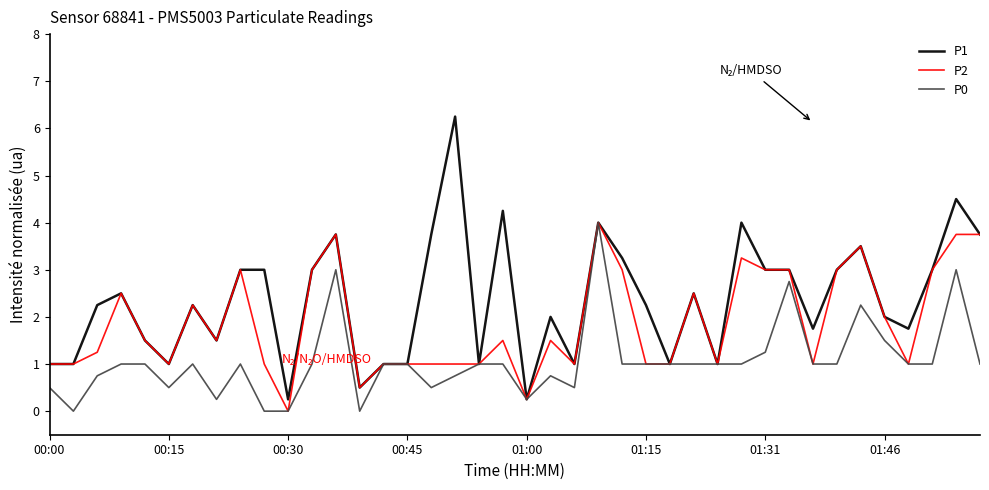

Rank the series by their average value, from highest to lowest.

P1, P2, P0